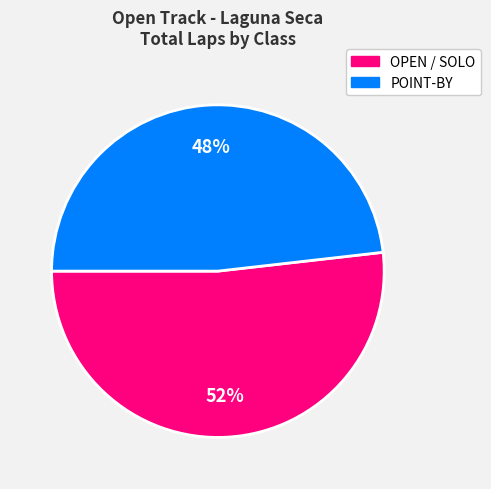

Does any single category account for the majority?

Yes